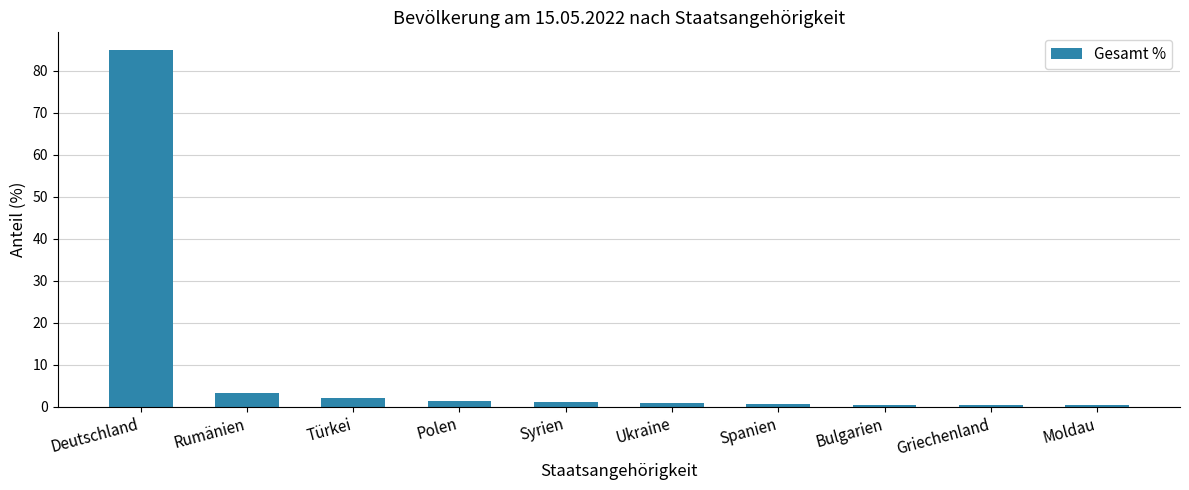

What is the maximum value shown in the chart?

84.9